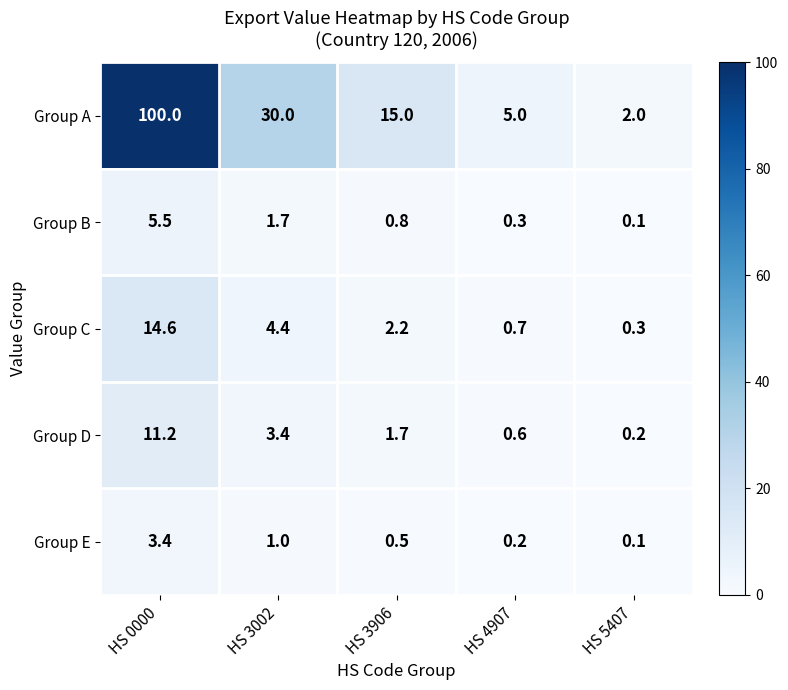

Reading left to right, list all the values displayed in this chart.

Group A: 100.0	30.0	15.0	5.0	2.0
Group B: 5.5	1.7	0.8	0.3	0.1
Group C: 14.6	4.4	2.2	0.7	0.3
Group D: 11.2	3.4	1.7	0.6	0.2
Group E: 3.4	1.0	0.5	0.2	0.1